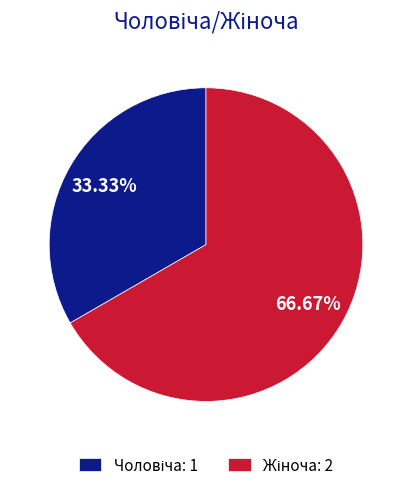

Is there a majority slice in this chart?

Yes